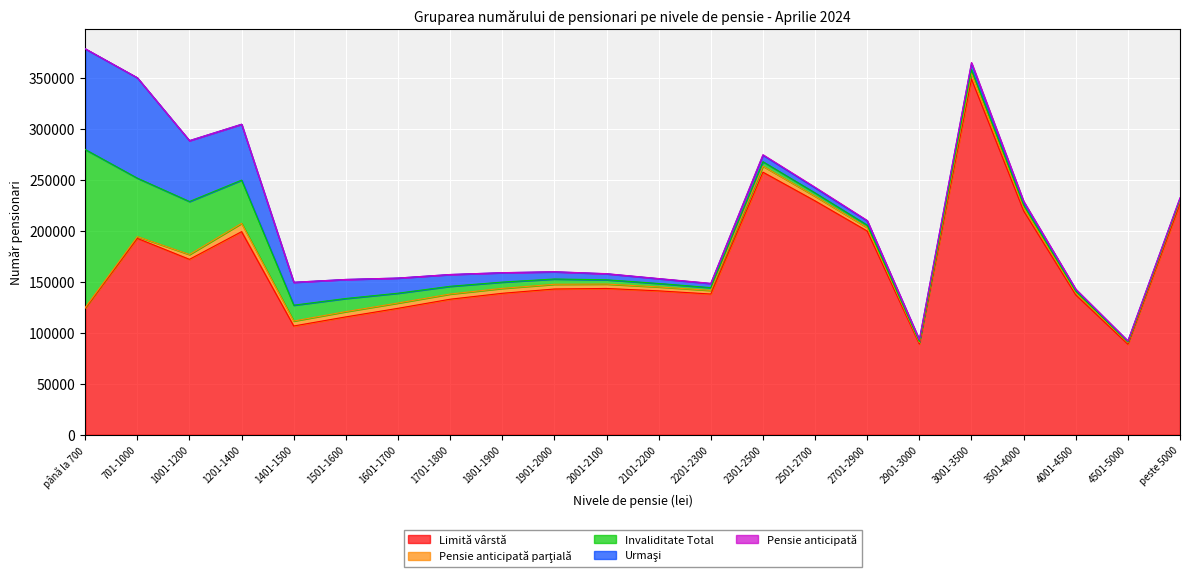

Where is the first local minimum for Invaliditate Total?

2201-2300